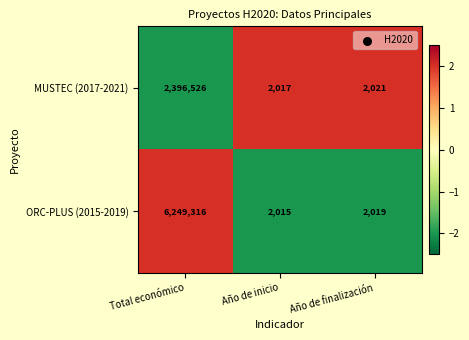

Which label corresponds to the smallest value in the chart?

Año de inicio